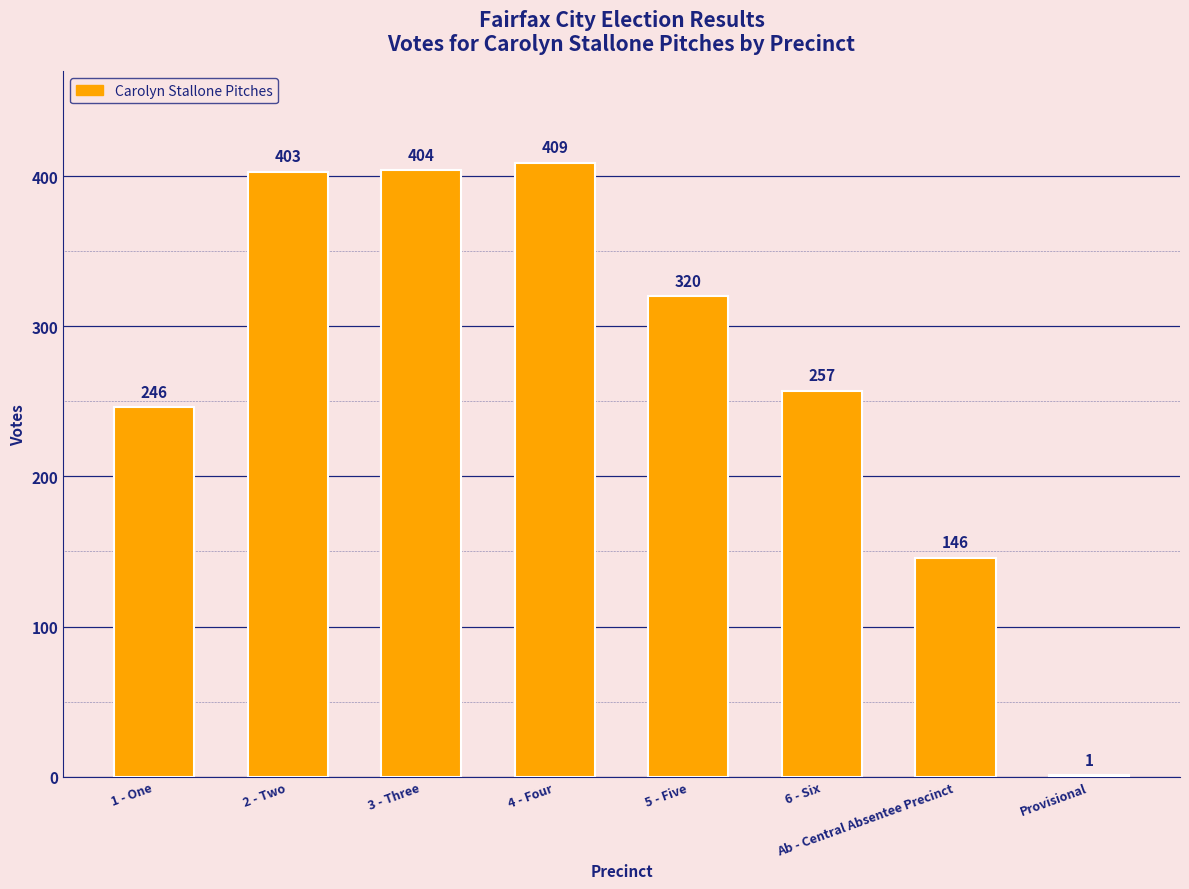

At which label does the data first exceed 320?

2 - Two